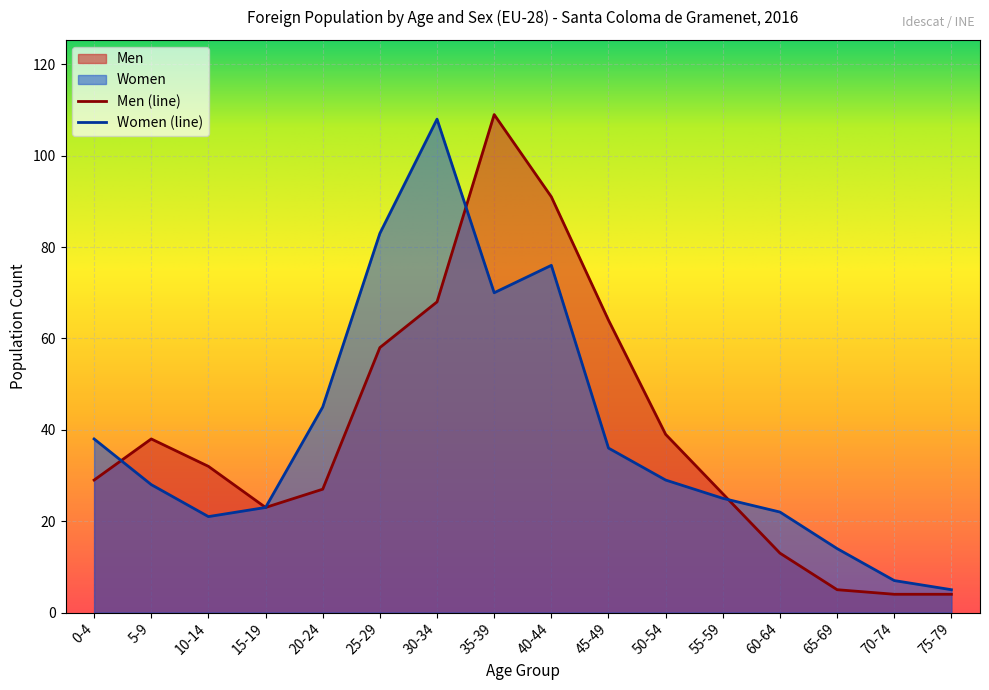

What are all the series names shown in the legend?

Men, Women